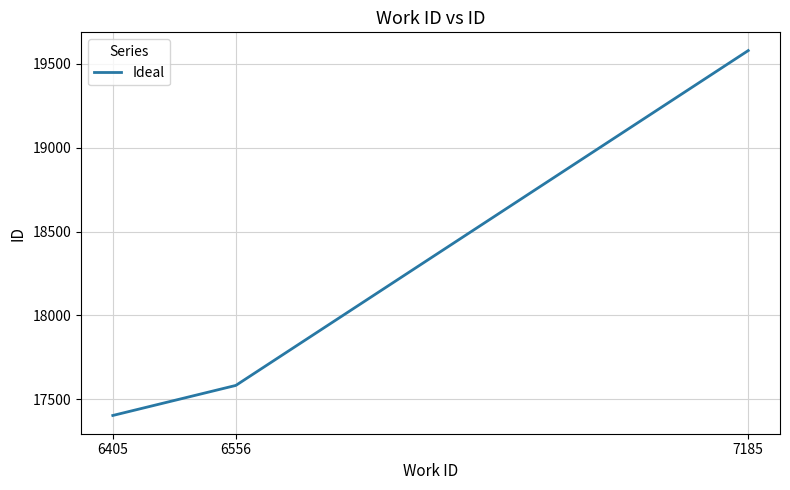

Between 6405 and 6556, which is larger?

6556